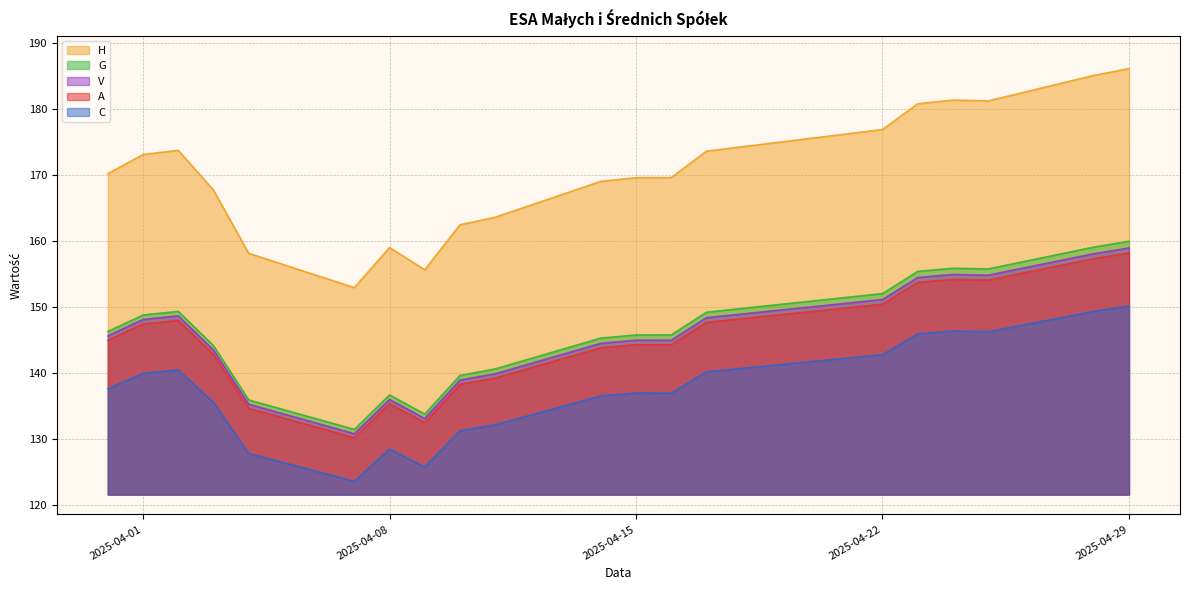

What is the value of the C point at the 20th from the left?

150.1